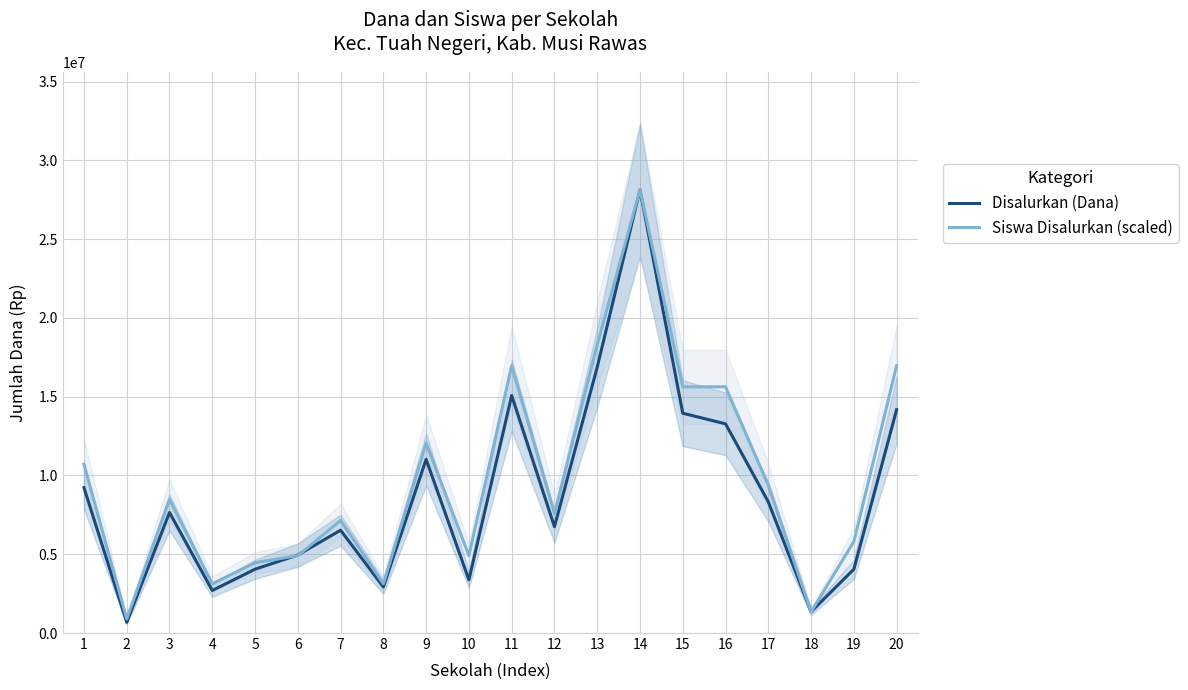

Reading right to left, list all the values displayed in this chart.

Disalurkan (Dana): 20=14175000.0	19=4050000.0	18=1350000.0	17=8325000.0	16=13275000.0	15=13950000.0	14=28125000.0	13=16875000.0	12=6750000.0	11=15075000.0	10=3375000.0	9=11025000.0	8=2925000.0	7=6525000.0	6=4950000.0	5=4050000.0	4=2700000.0	3=7650000.0	2=675000.0	1=9225000.0
Siswa Disalurkan (scaled): 20=16964285.7	19=5803571.4	18=1339285.7	17=9375000.0	16=15625000.0	15=15625000.0	14=28125000.0	13=18303571.4	12=7589285.7	11=16964285.7	10=4910714.3	9=12053571.4	8=3125000.0	7=7142857.1	6=4910714.3	5=4464285.7	4=3125000.0	3=8482142.9	2=892857.1	1=10714285.7